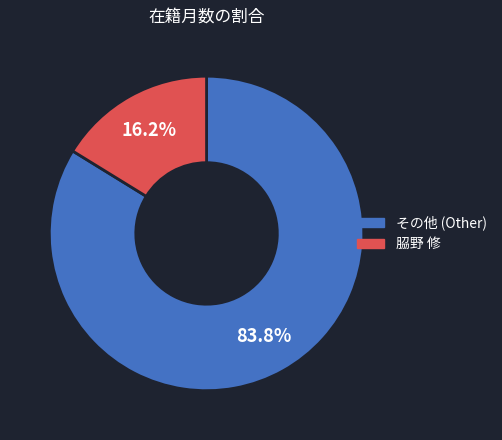

Is there a majority slice in this chart?

Yes